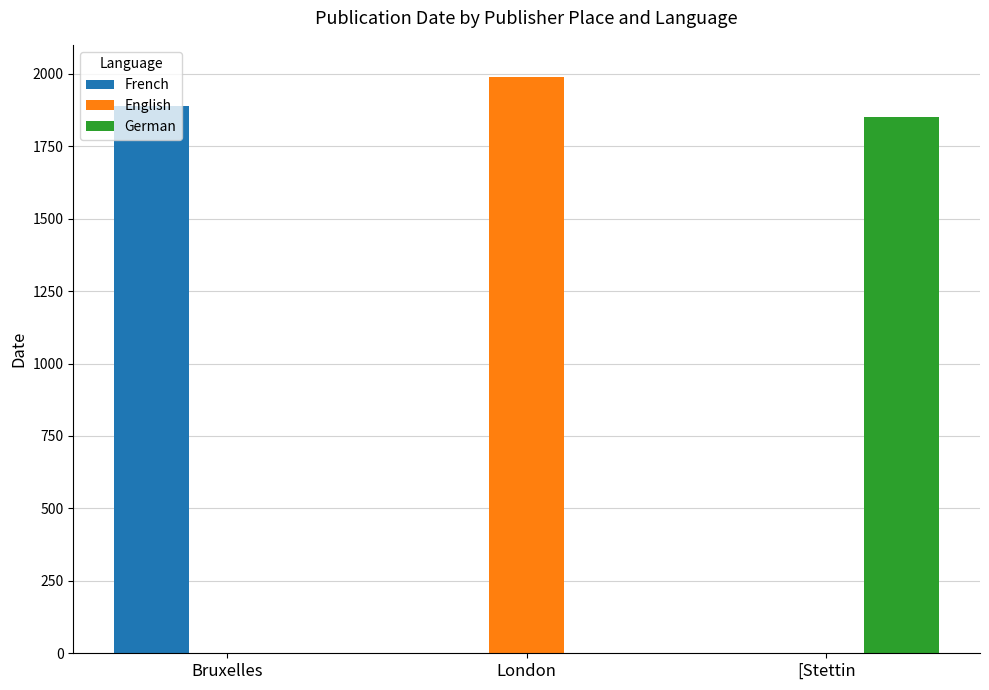

The English series shows 1990 at London. True or false?

True